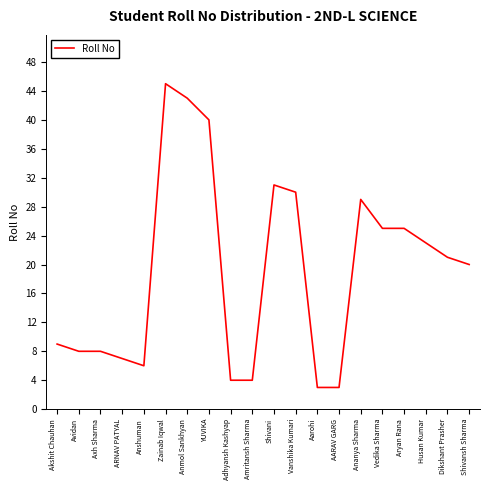

What position from the right is Shivansh Sharma?

1